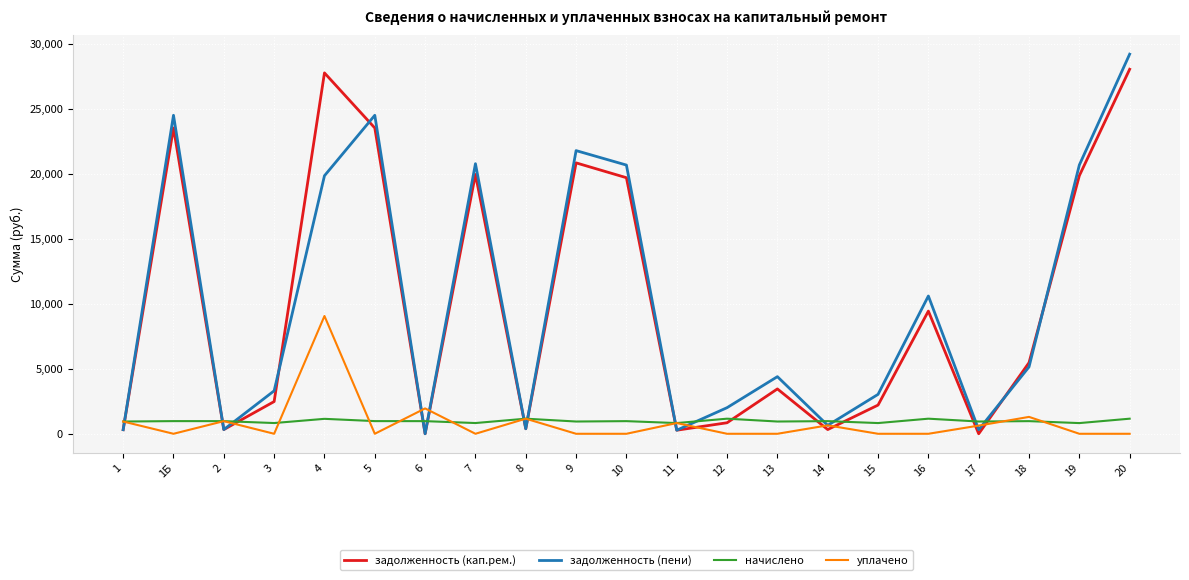

Which series has the widest spread of values?

задолженность (пени)